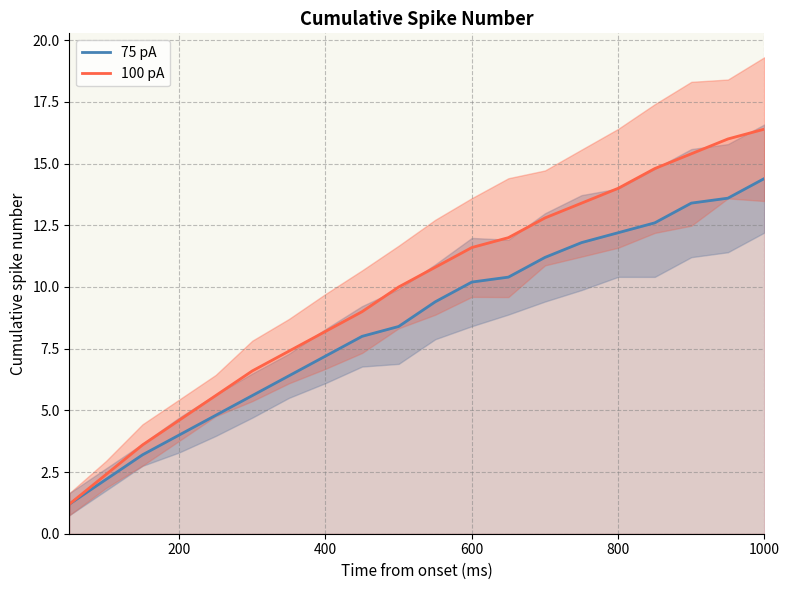

True or false: 100 pA and 75 pA intersect in this chart.

False